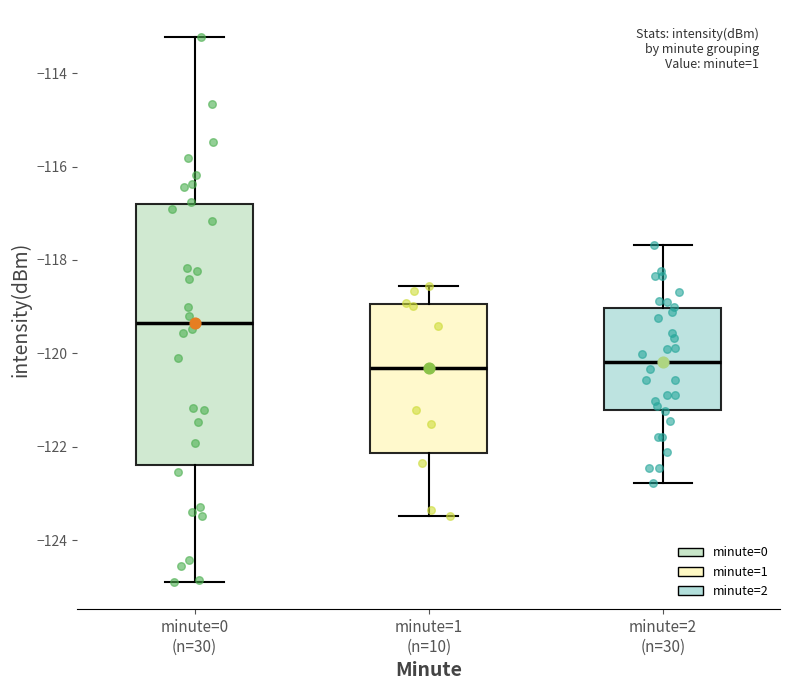

Reading left to right, transcribe this box plot: for each box, give where its median line is, the range the box spans, and where its two whiskers end, as read against the y-axis. The values are not printed on the chart, so give them approximately, as read against the axis.

minute=0 (n=30): median -119.4, box -122.4 to -116.8, whiskers -124.8 to -113.2
minute=1 (n=10): median -120.4, box -122.2 to -119.0, whiskers -123.4 to -118.6
minute=2 (n=30): median -120.2, box -121.2 to -119.0, whiskers -122.8 to -117.6